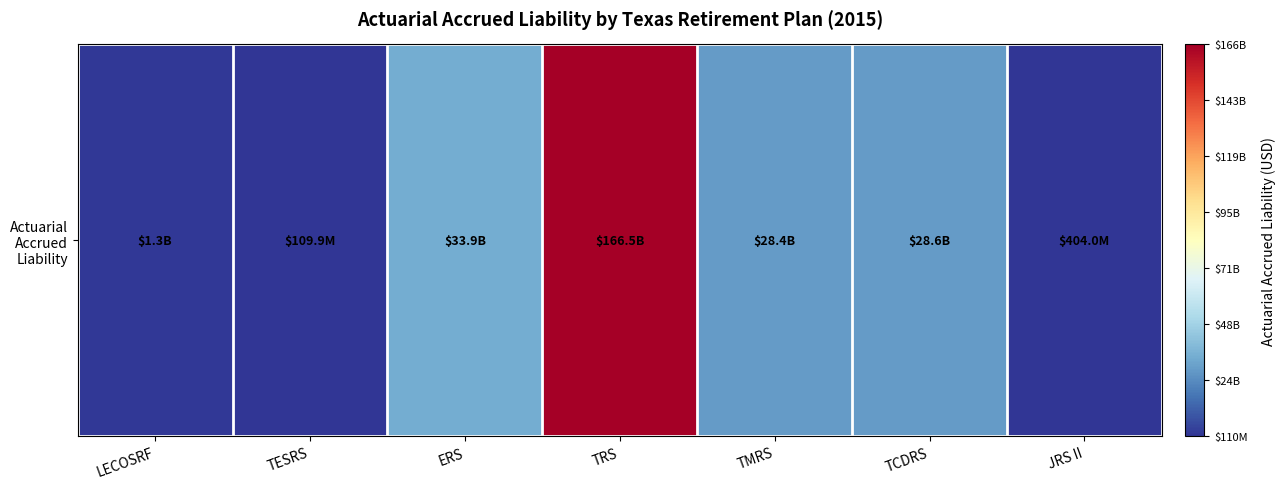

Where is the data nearest to the value 83281387400?

ERS